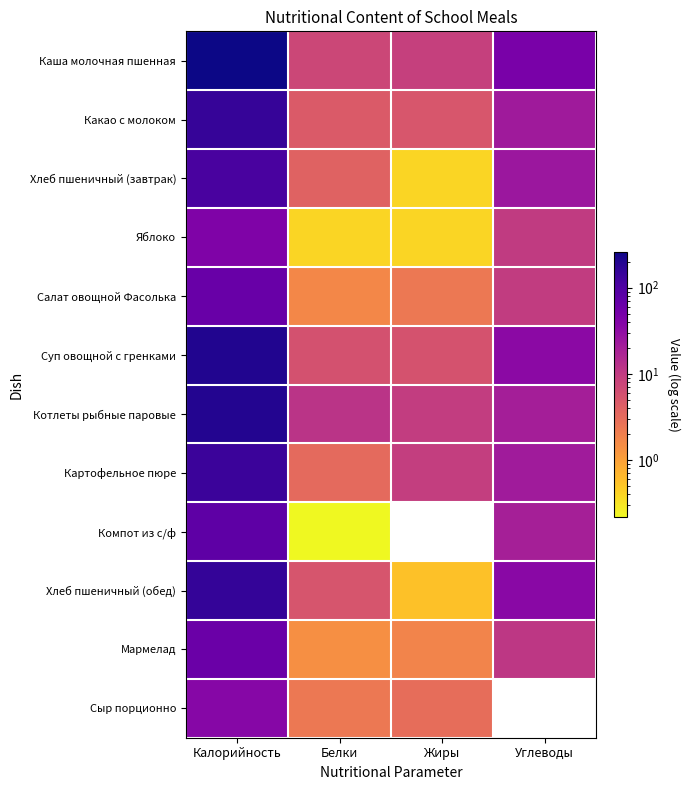

What is the approximate value of Суп овощной с гренками at Калорийность?

205.3